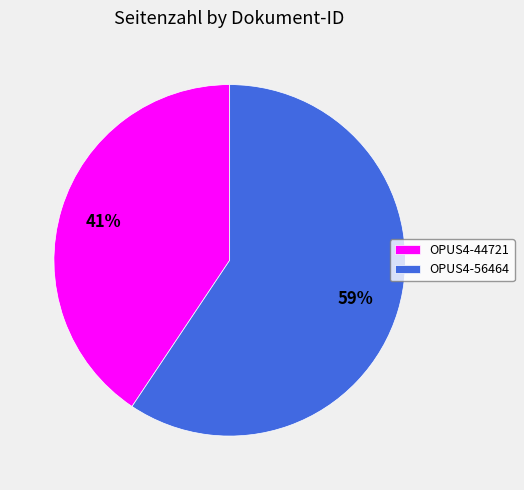

Is it true that OPUS4-56464 is 59% of the pie?

True